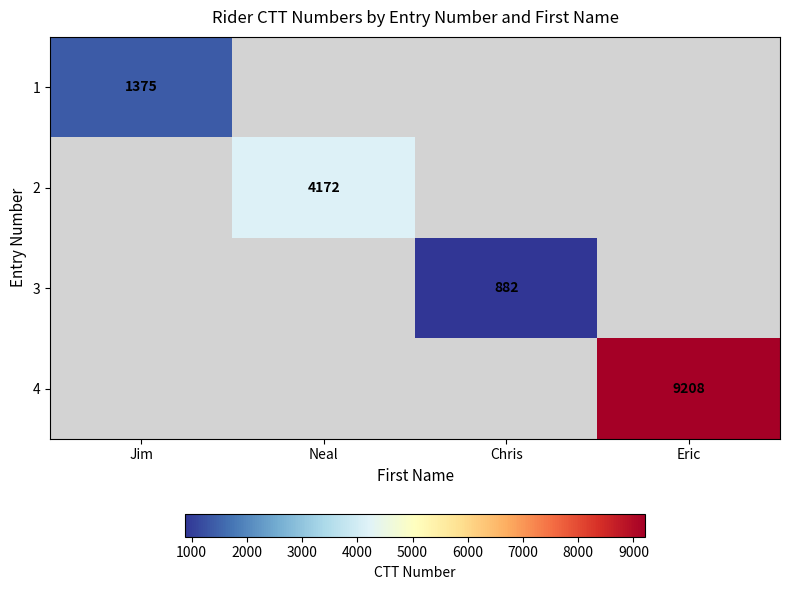

Which category has the highest value across all series?

Eric